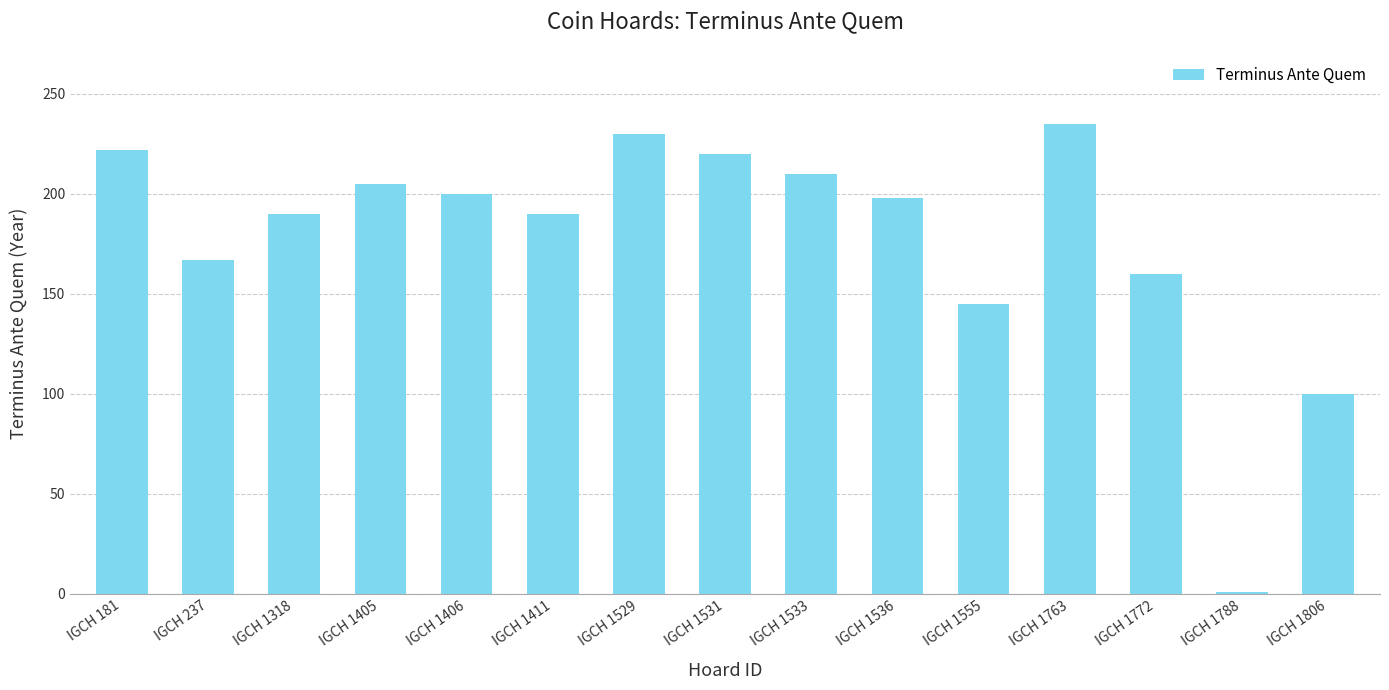

What is the maximum value shown in the chart?

235